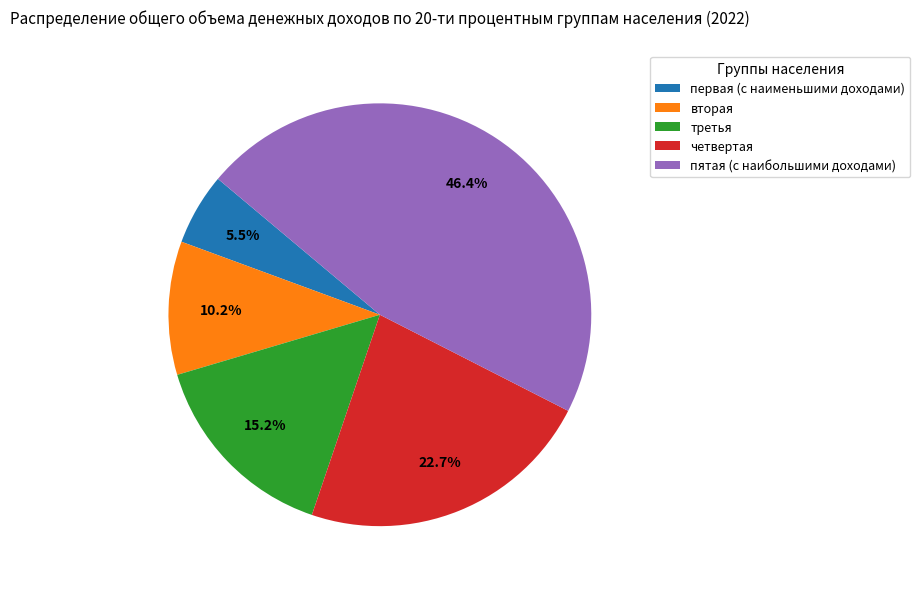

Rank the categories by value from lowest to highest.

первая (с наименьшими доходами), вторая, третья, четвертая, пятая (с наибольшими доходами)